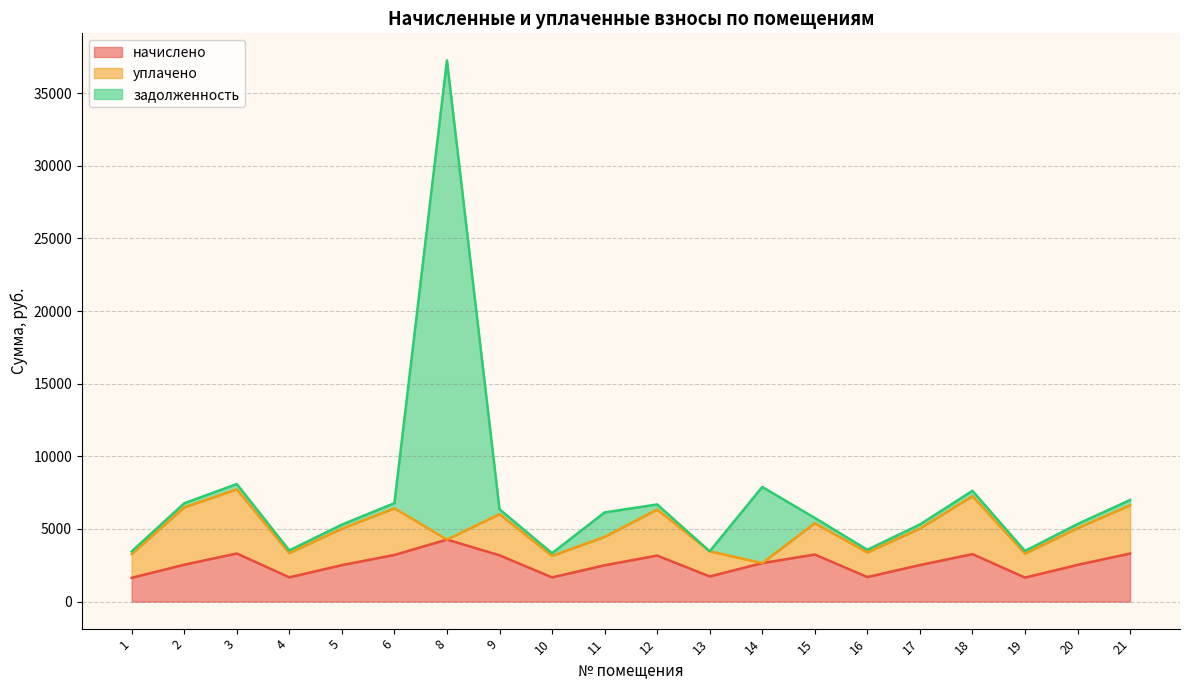

What is the difference between the maximum and minimum values in the задолженность series?

32987.0